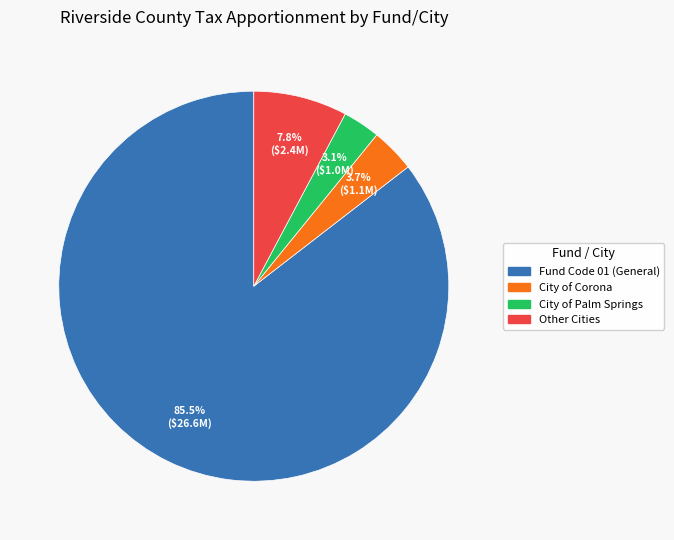

Is there a majority slice in this chart?

Yes